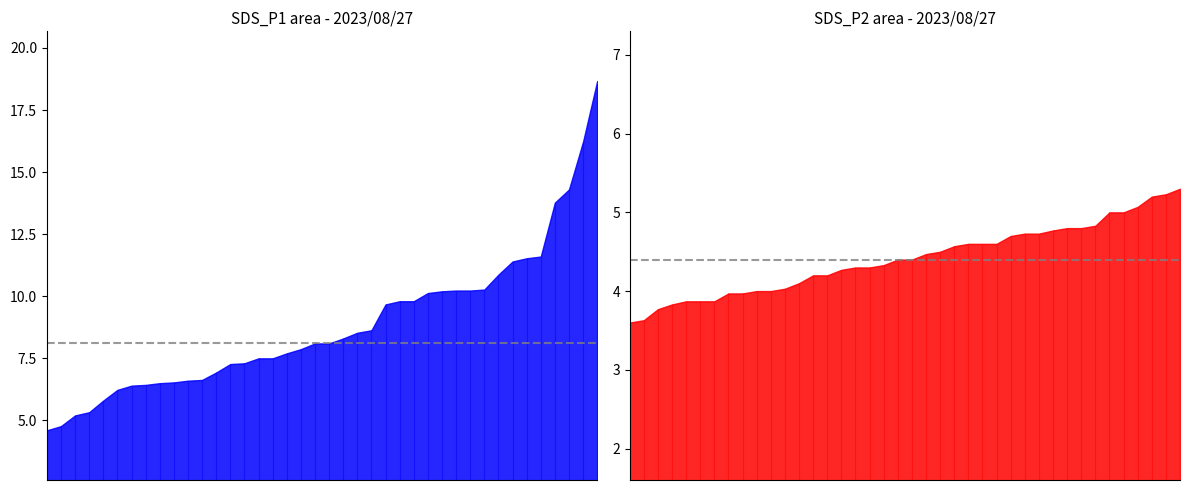

List the series in order of their peak value, highest first.

SDS_P1, SDS_P2